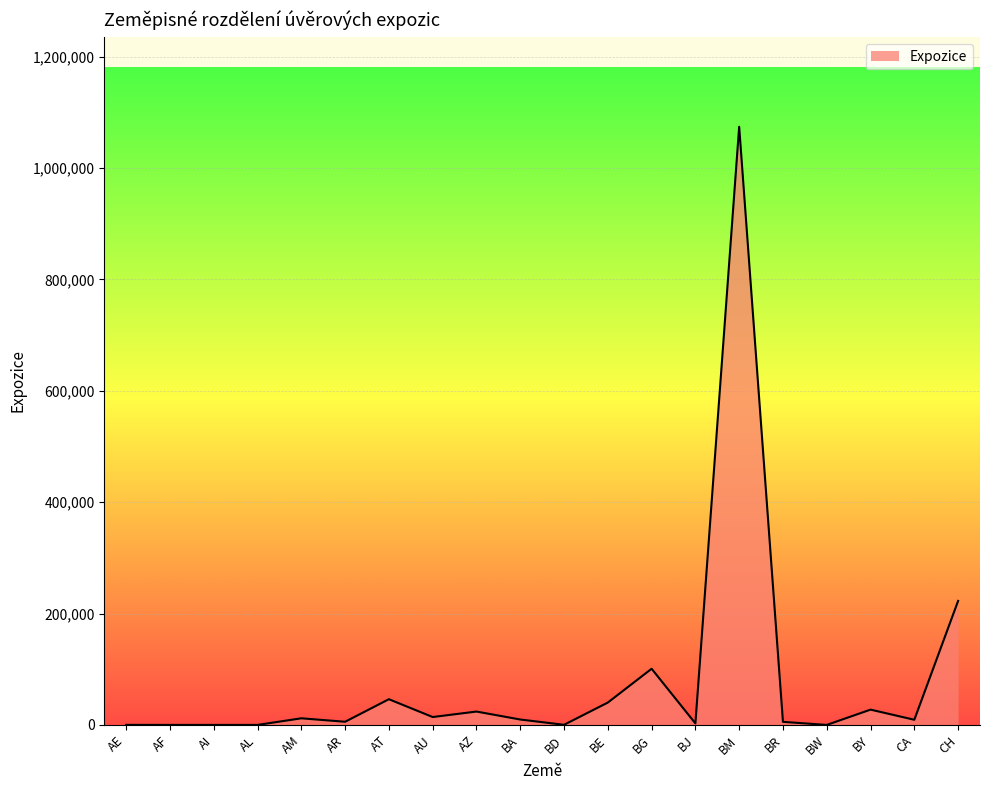

What value does the data have at BM?

1074262.1